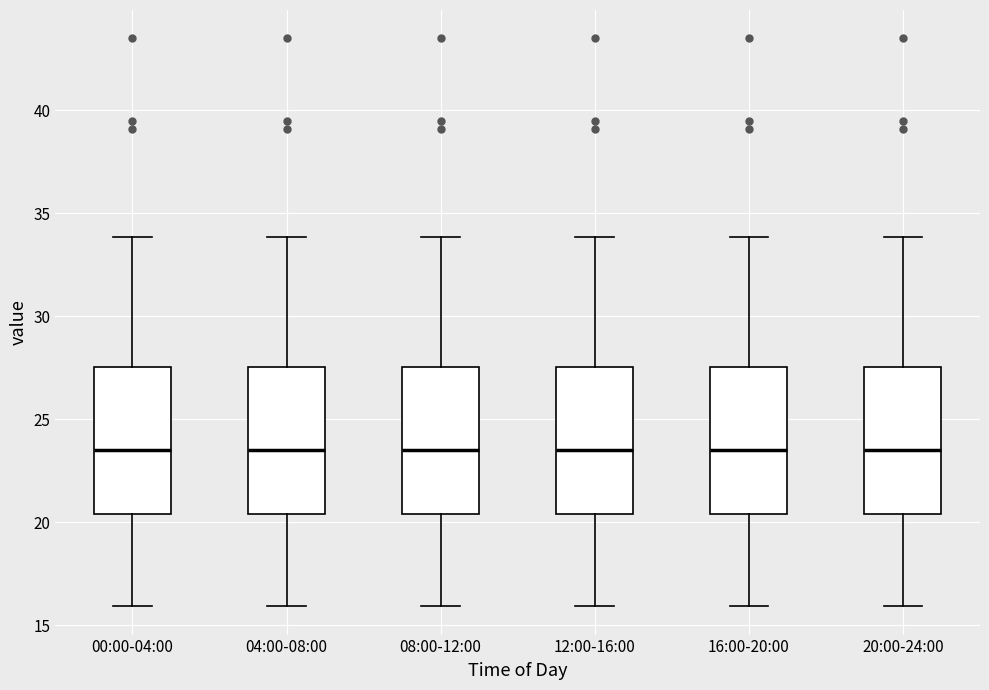

Reading left to right, read every box against the y-axis: the position of its median line, the range the box covers, and the ends of its whiskers. The values are not printed on the chart, so give them approximately, as read against the axis.

00:00-04:00: median 23.5, box 20.5 to 27.5, whiskers 16.0 to 34.0
04:00-08:00: median 23.5, box 20.5 to 27.5, whiskers 16.0 to 34.0
08:00-12:00: median 23.5, box 20.5 to 27.5, whiskers 16.0 to 34.0
12:00-16:00: median 23.5, box 20.5 to 27.5, whiskers 16.0 to 34.0
16:00-20:00: median 23.5, box 20.5 to 27.5, whiskers 16.0 to 34.0
20:00-24:00: median 23.5, box 20.5 to 27.5, whiskers 16.0 to 34.0